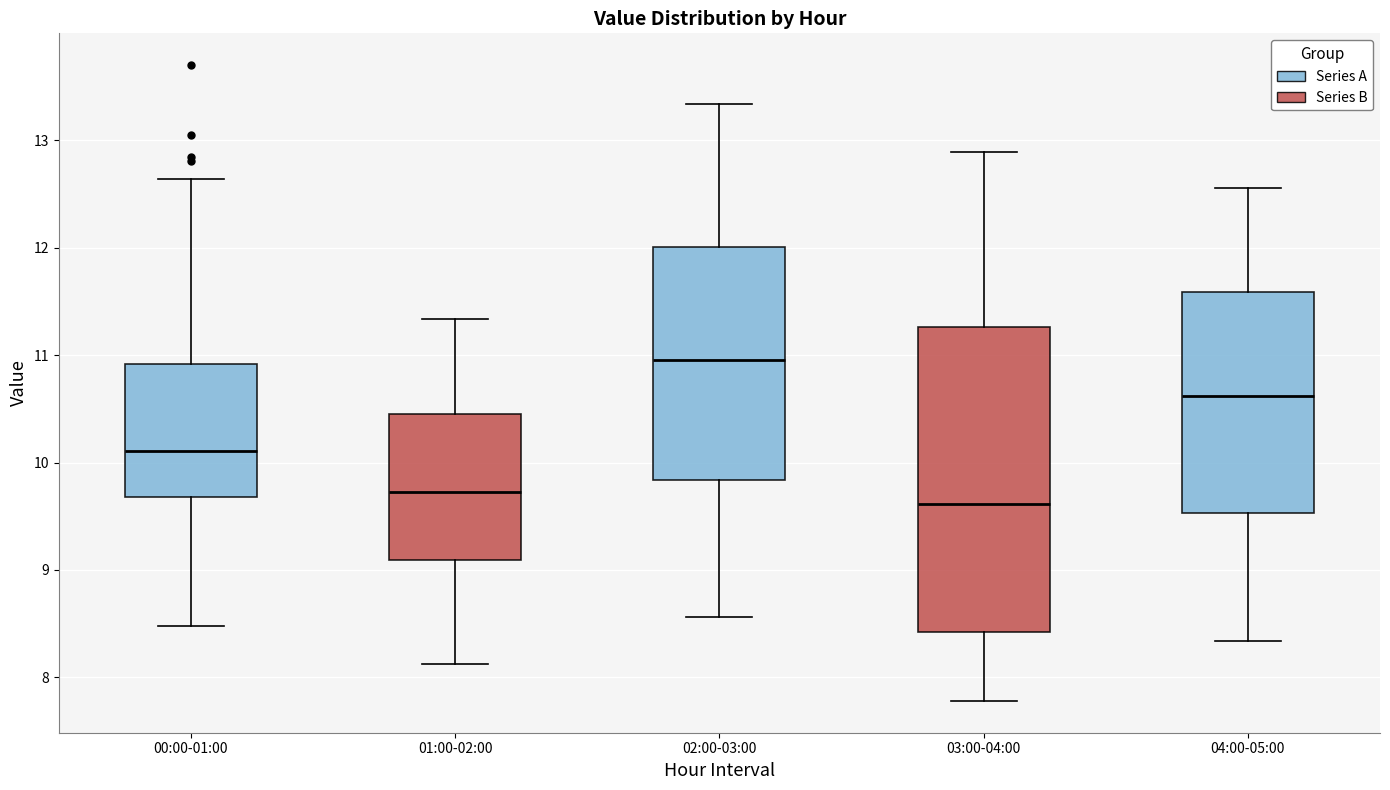

Reading left to right, read every box against the y-axis: the position of its median line, the range the box covers, and the ends of its whiskers. The values are not printed on the chart, so give them approximately, as read against the axis.

00:00-01:00: median 10.1, box 9.7 to 10.9, whiskers 8.5 to 12.6
01:00-02:00: median 9.7, box 9.1 to 10.5, whiskers 8.1 to 11.3
02:00-03:00: median 11.0, box 9.8 to 12.0, whiskers 8.6 to 13.3
03:00-04:00: median 9.6, box 8.4 to 11.3, whiskers 7.8 to 12.9
04:00-05:00: median 10.6, box 9.5 to 11.6, whiskers 8.3 to 12.6